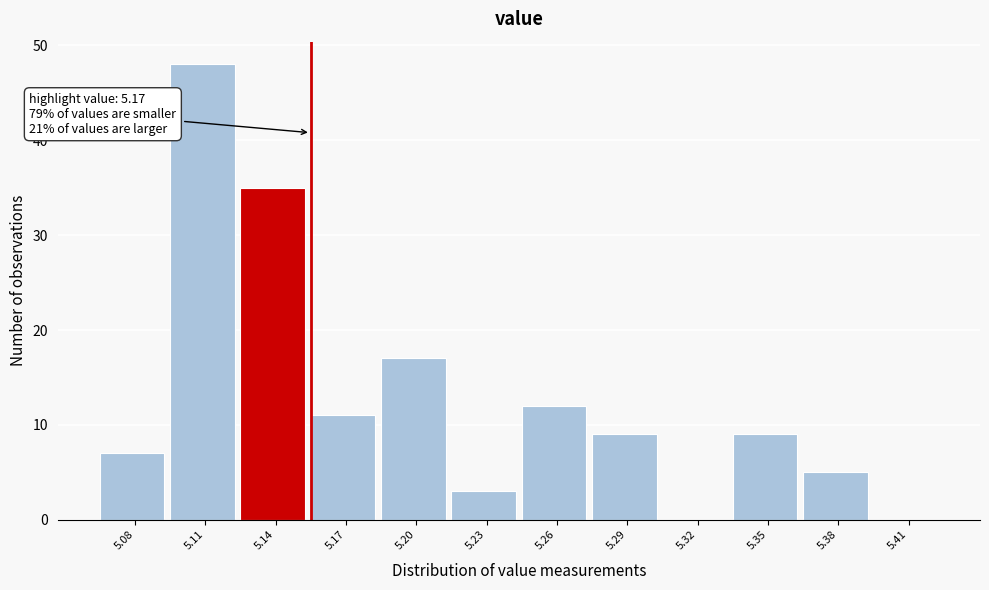

Reading left to right, what are all the values shown in this chart?

5.08=7	5.11=48	5.14=35	5.17=11	5.20=17	5.23=3	5.26=12	5.29=9	5.32=0	5.35=9	5.38=5	5.41=0